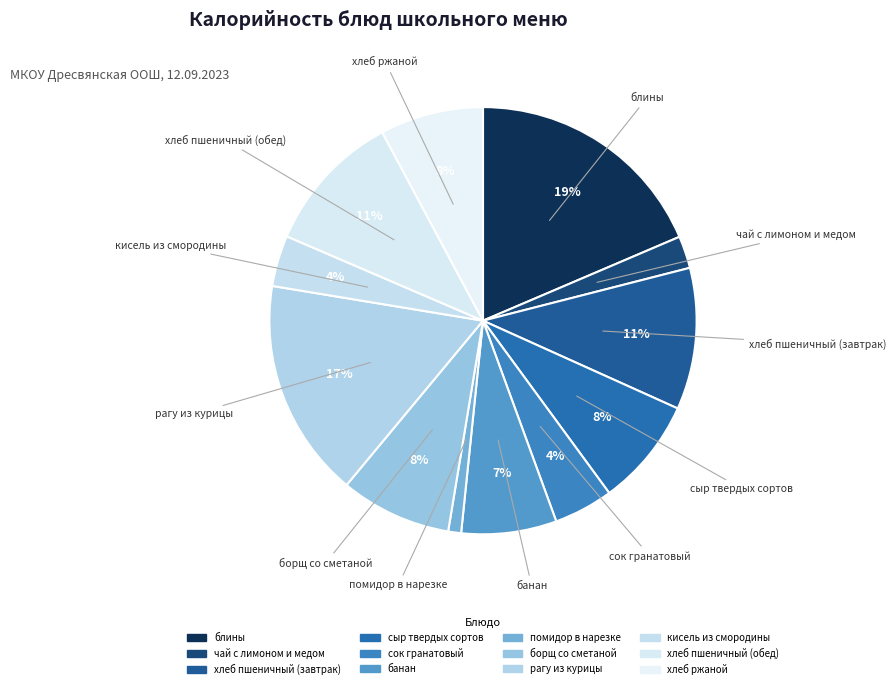

Count the number of slices in the pie.

12